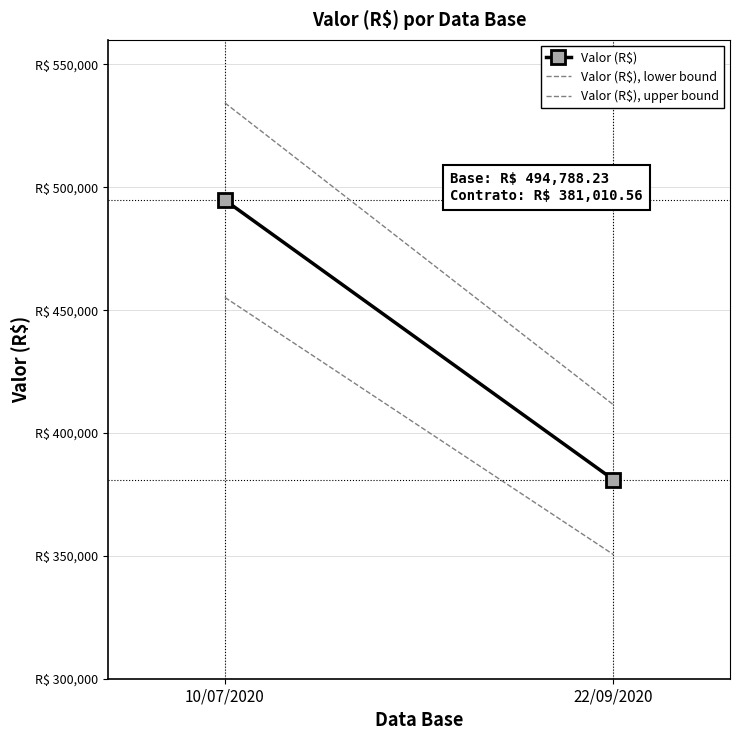

The value of Valor (R$) at 10/07/2020 is 494788.2. True or false?

True